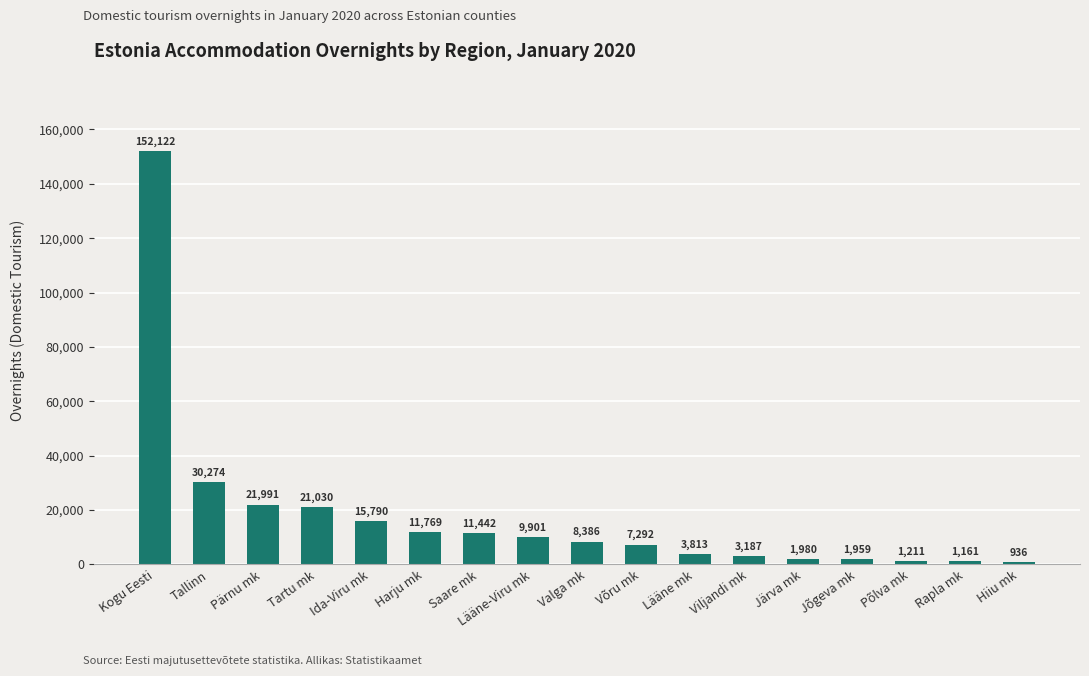

The chart shows a value of 1211 at Põlva mk. True or false?

True